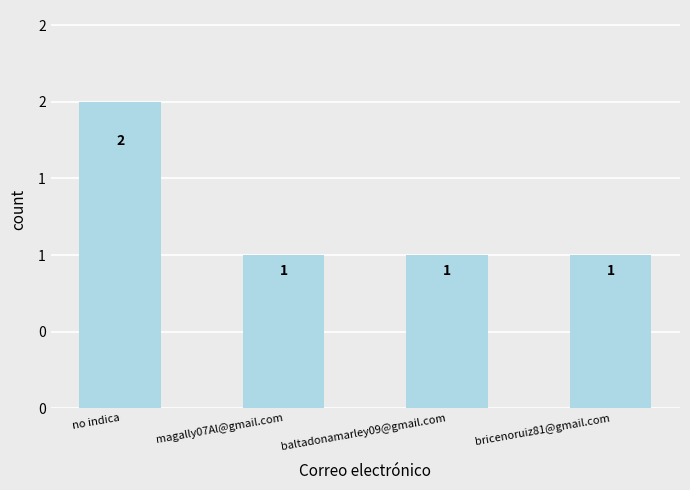

What is the difference between the maximum and second lowest values?

1